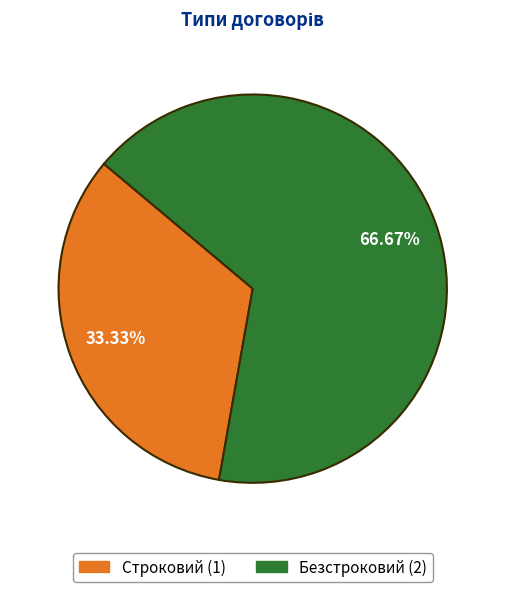

Approximately how many times larger is the value at Строковий compared to Безстроковий?

0.5